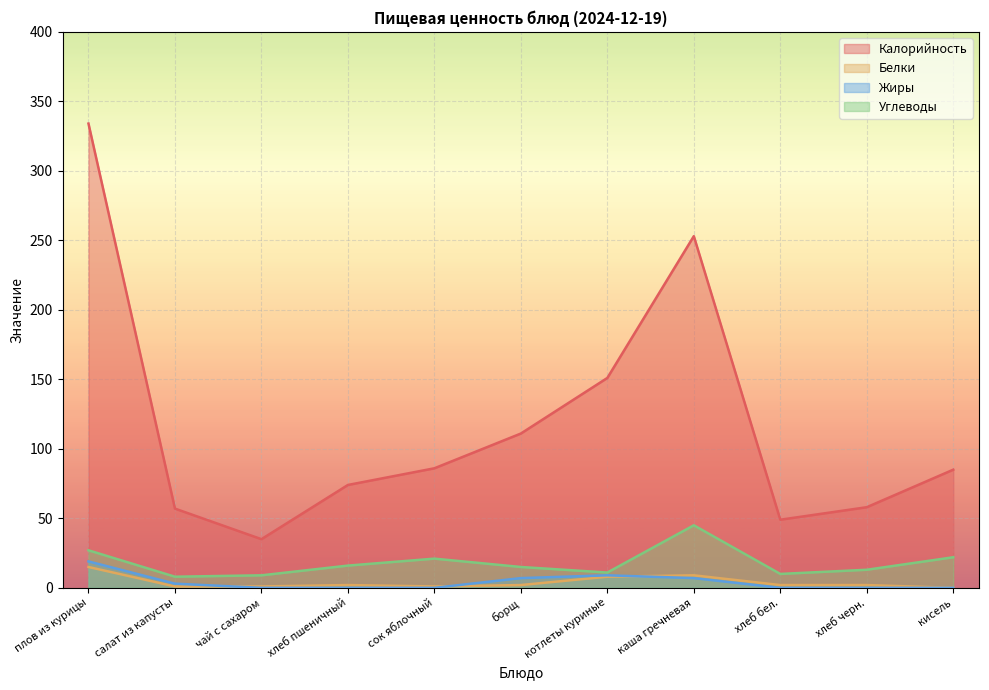

What is the label of the 10th point from the right?

салат из капусты